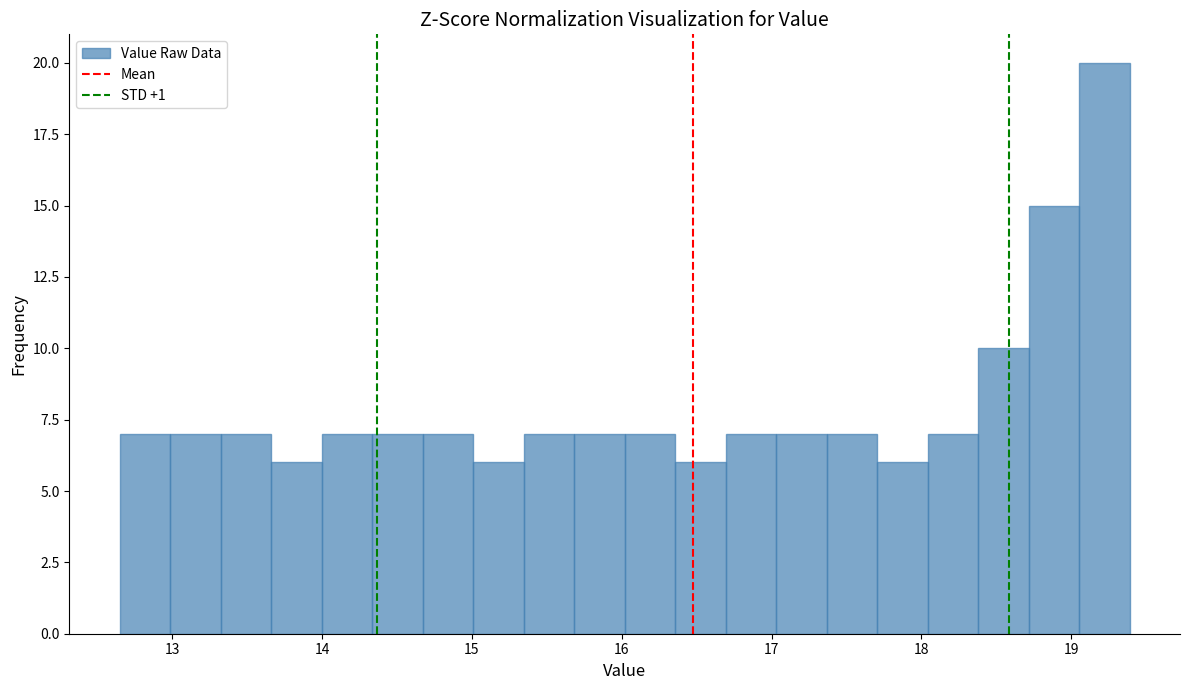

Read against the x-axis, roughly where is the centre of the tallest bar?

19.2